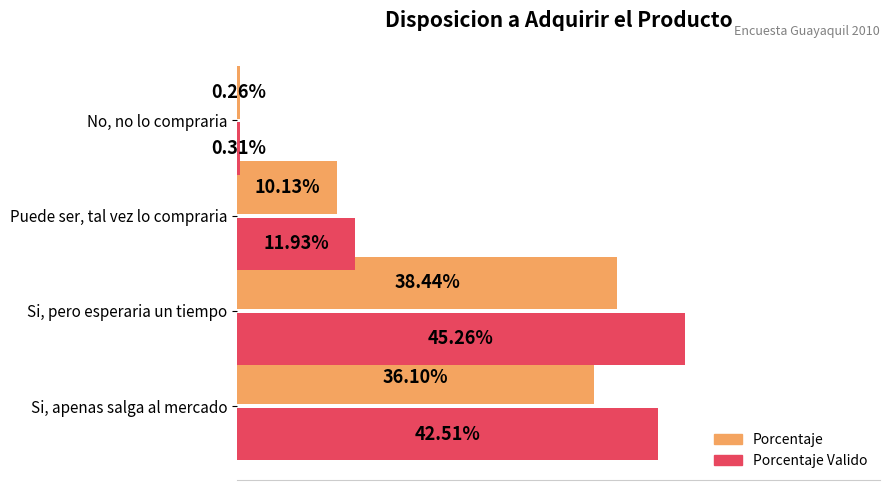

What are all the series names shown in the legend?

Porcentaje, Porcentaje Valido